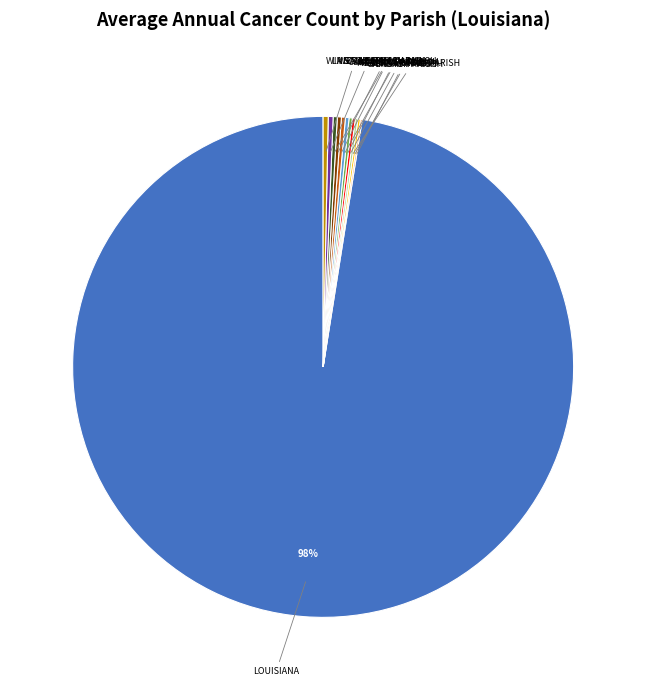

Is there any slice that represents more than half of the pie?

Yes